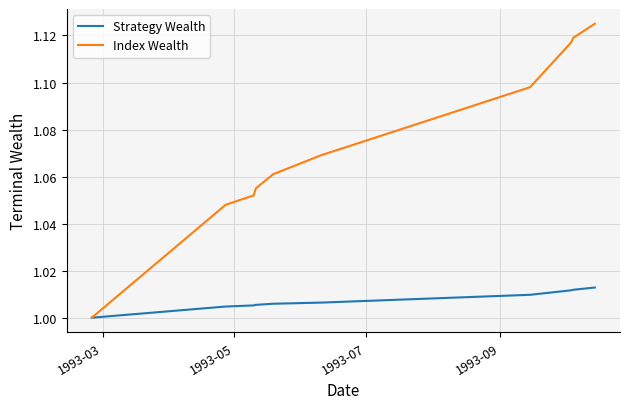

Is this an area chart (filled region under the line)?

No